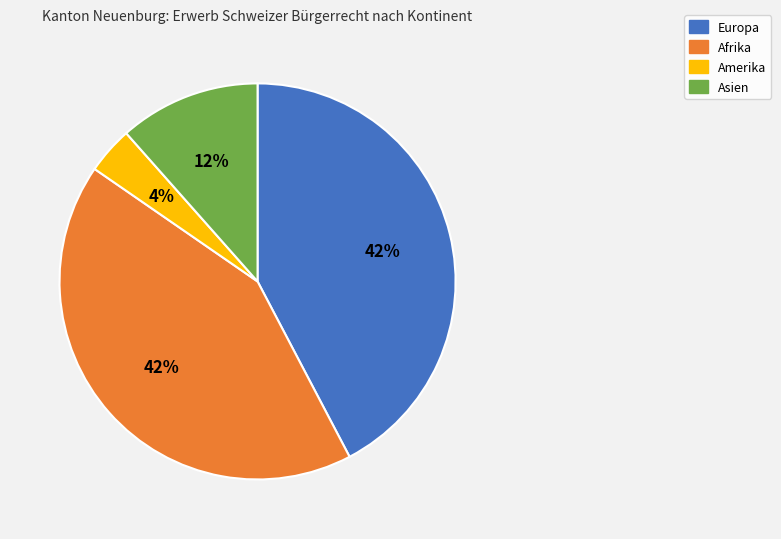

True or false: Europa accounts for 48% of the total.

False